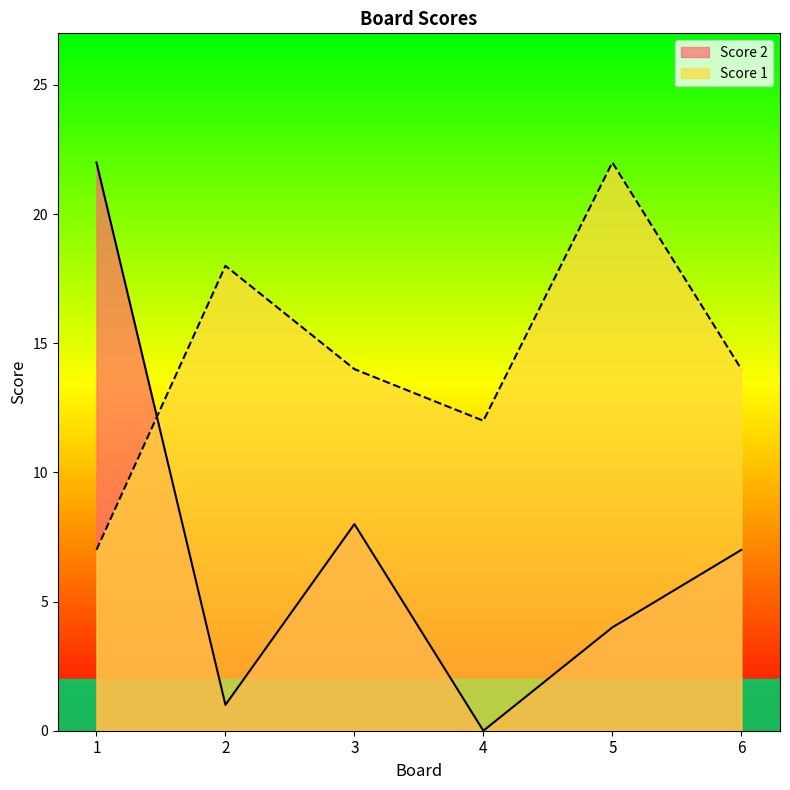

Where is the first local minimum for Score 2?

2